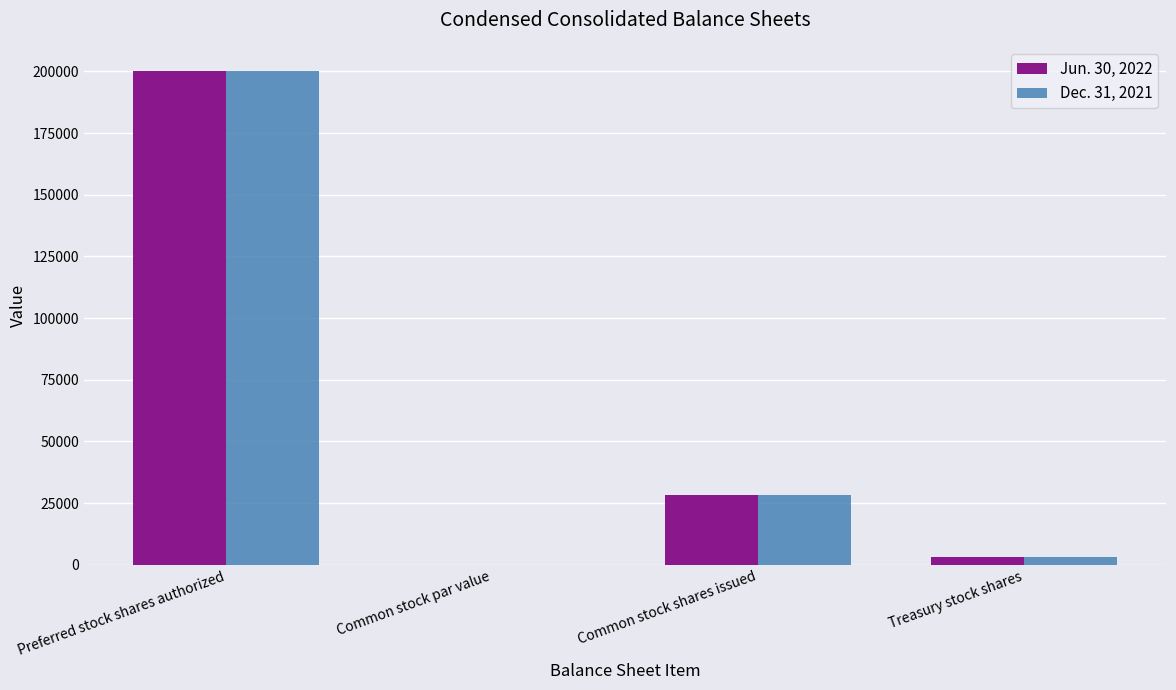

What is the greatest value displayed?

200000.0